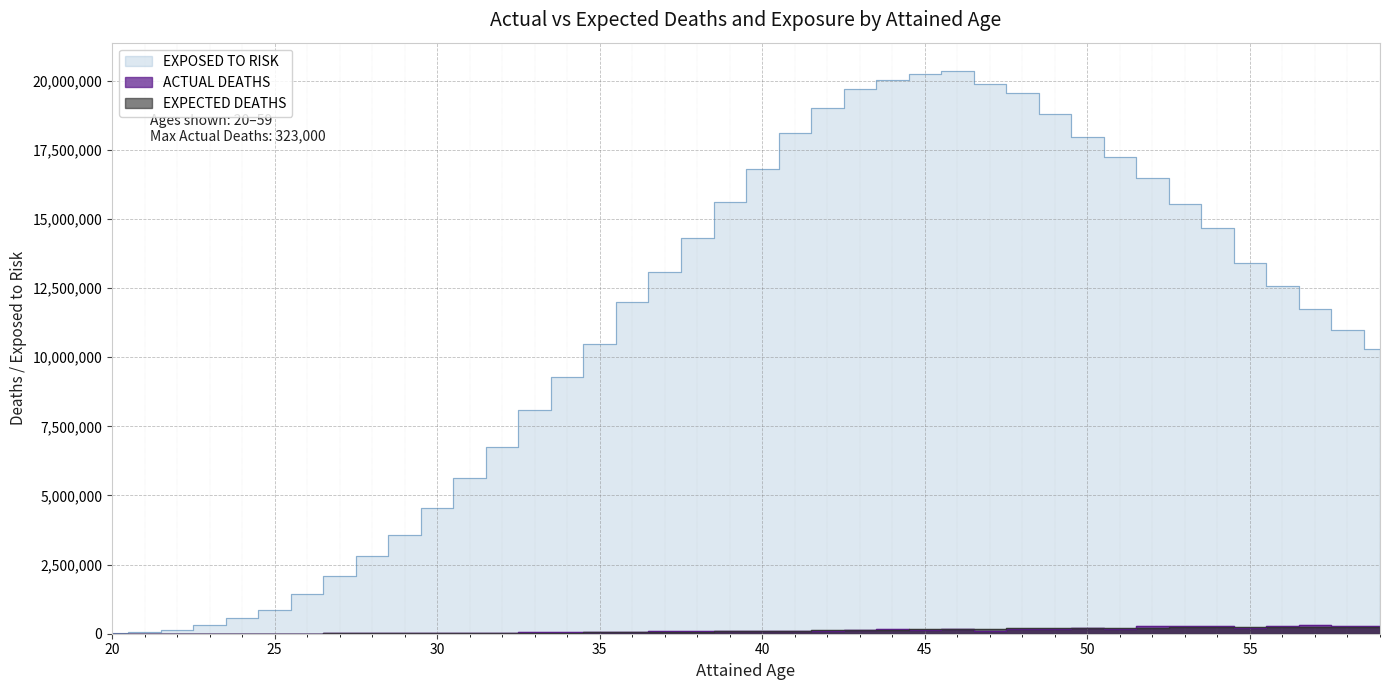

What is the sum of the EXPOSED TO RISK values at 37 and 34?

22371300